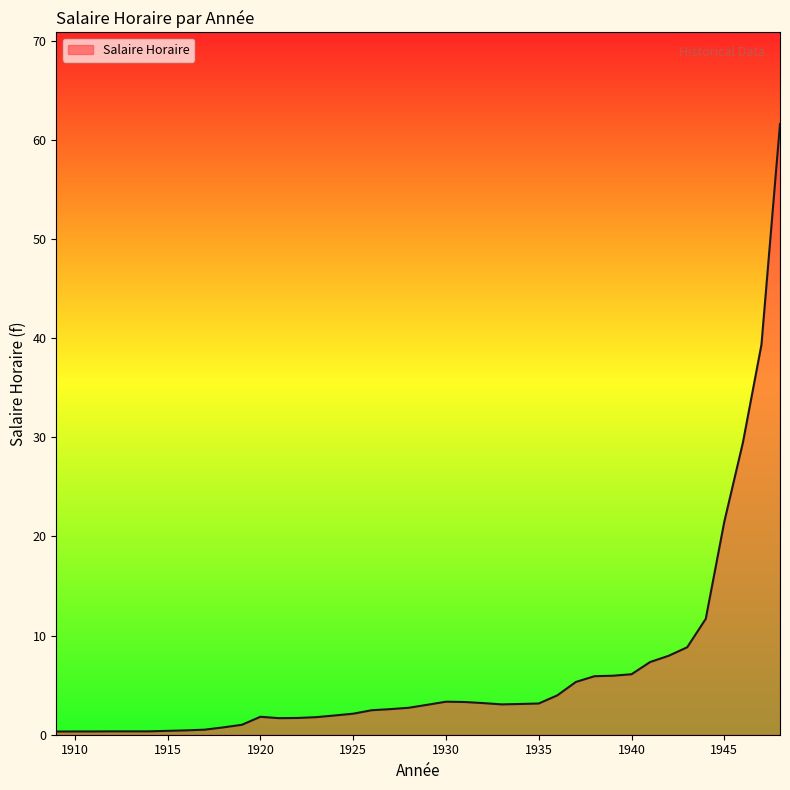

What is the difference between the second highest and minimum values?

39.0